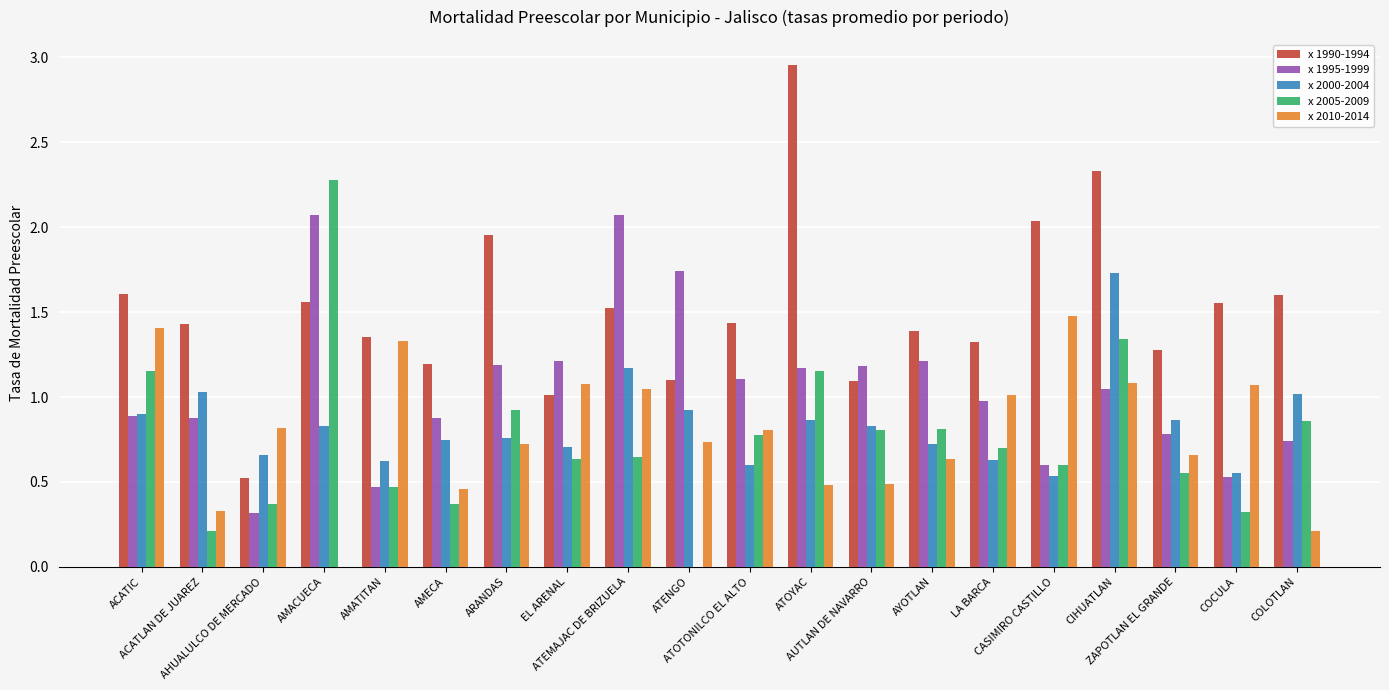

Which series has the largest total across all categories?

x 1990-1994